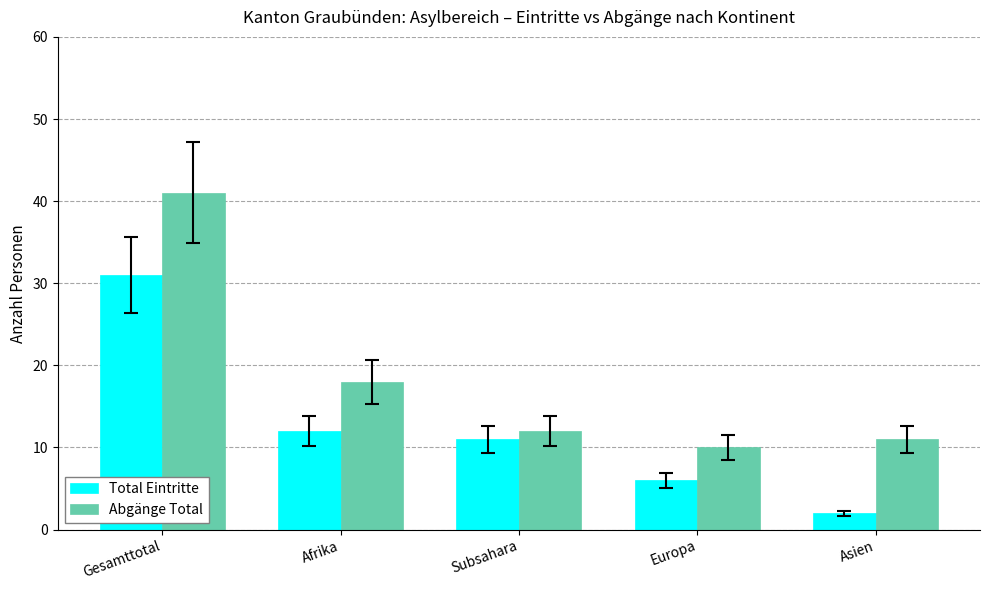

Are the bars horizontal?

No